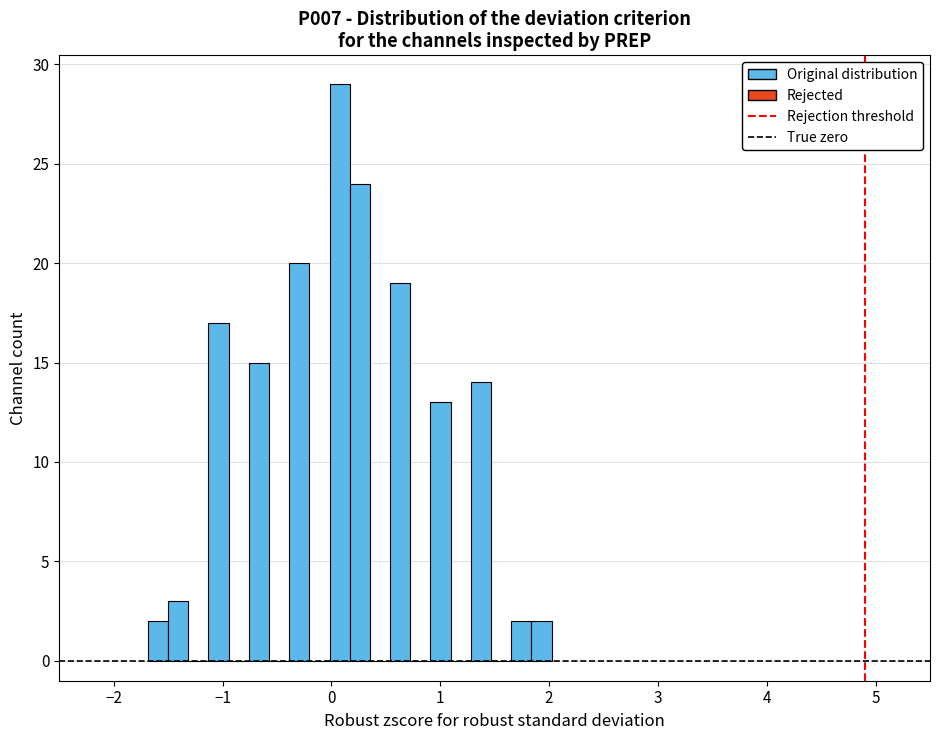

Around what value on the x-axis is the tallest bar? Give the approximate position of its centre, as read against the axis.

0.1